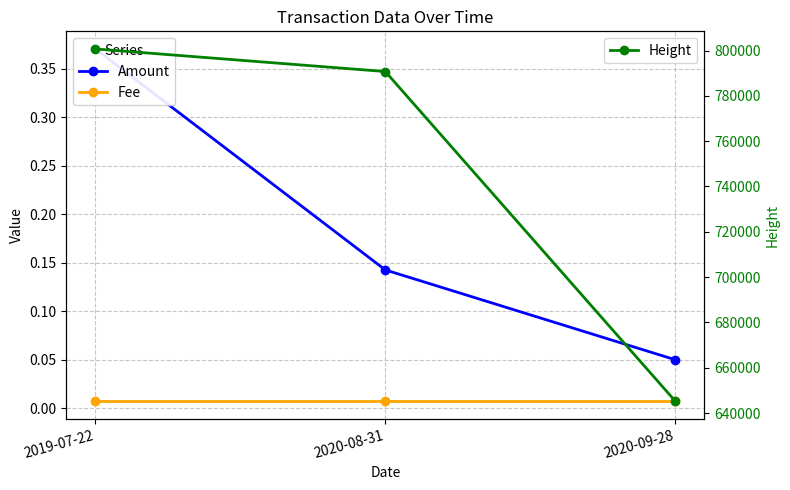

Is the value of Amount at 2020-08-31 greater than the value of Fee at 2019-07-22?

Yes